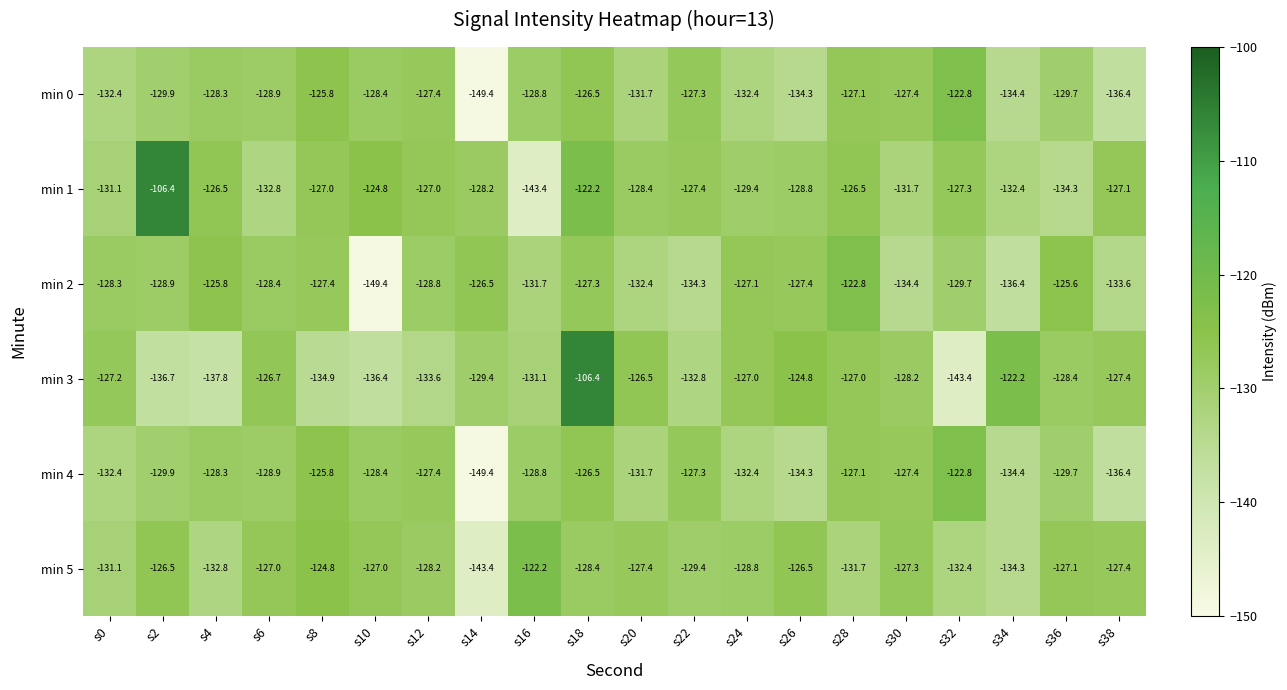

At which category is the sum across all series the highest?

s18